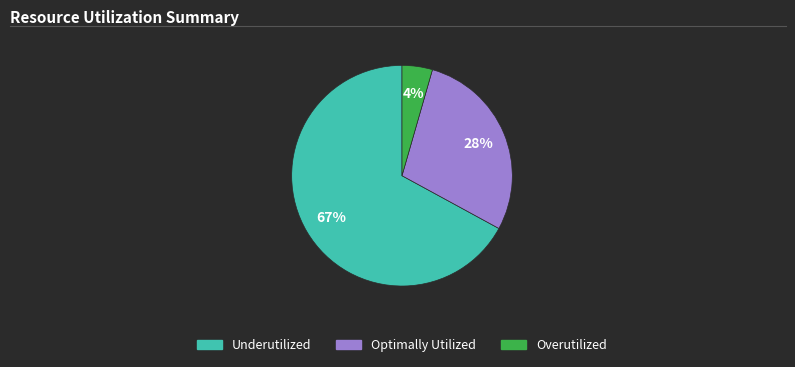

Is there a majority slice in this chart?

Yes